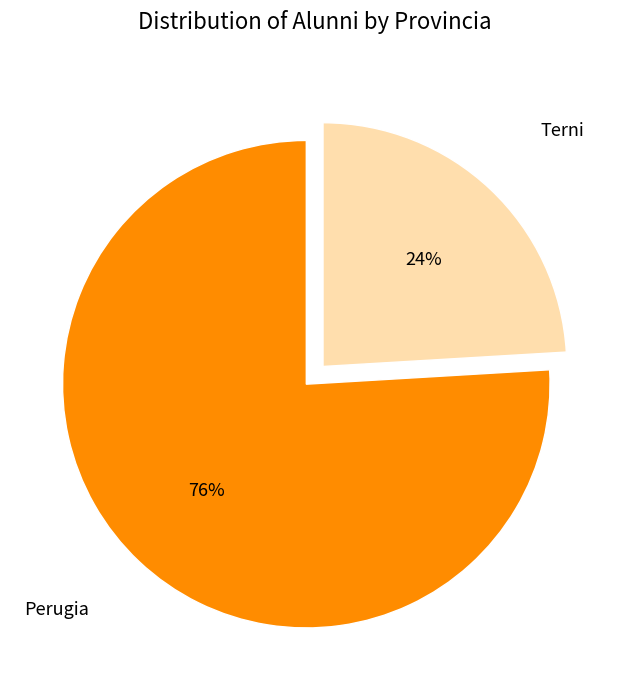

To the nearest percent, what is the average slice percentage?

50%